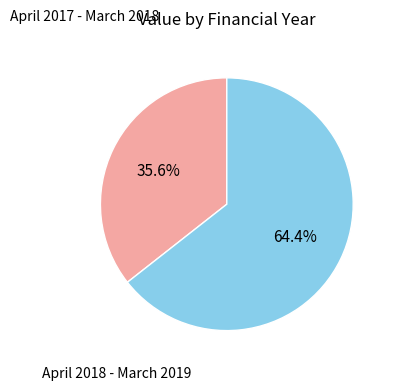

To the nearest percent, what is the difference between the April 2017 - March 2018 and April 2018 - March 2019 slice percentages?

29%